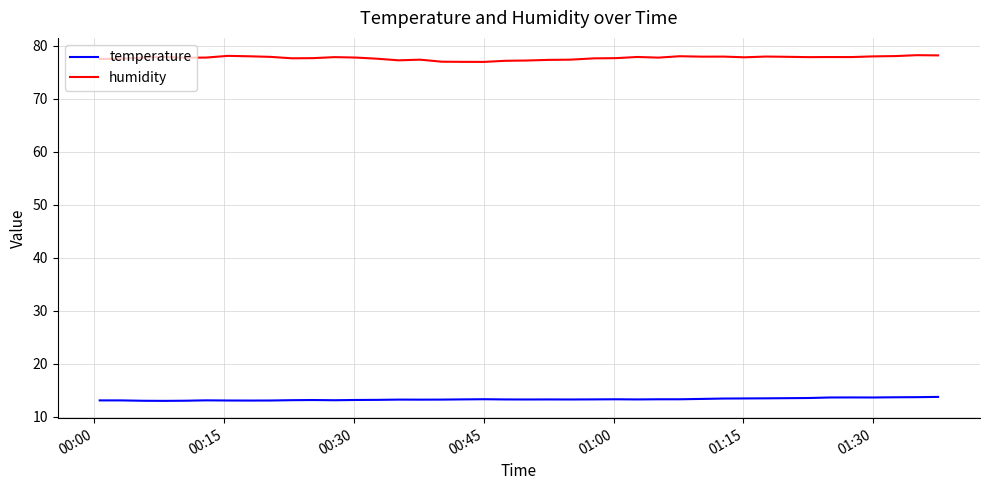

True or false: temperature and humidity intersect in this chart.

False